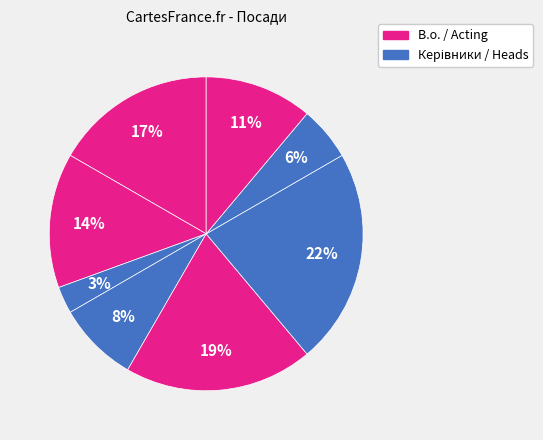

Count the number of slices in the pie.

8